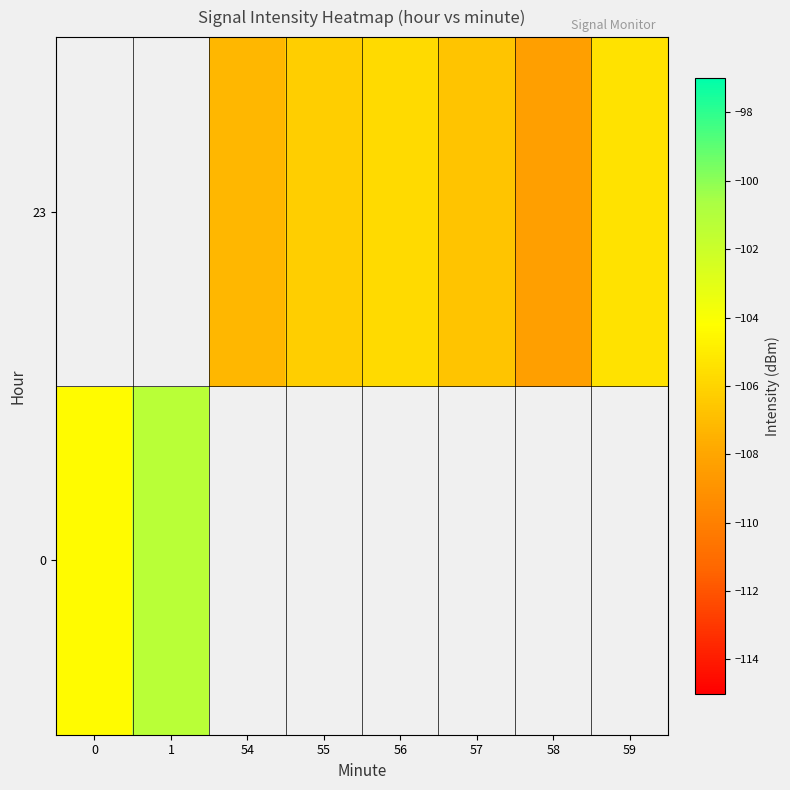

The 23 series shows -66.8 at 59. True or false?

False